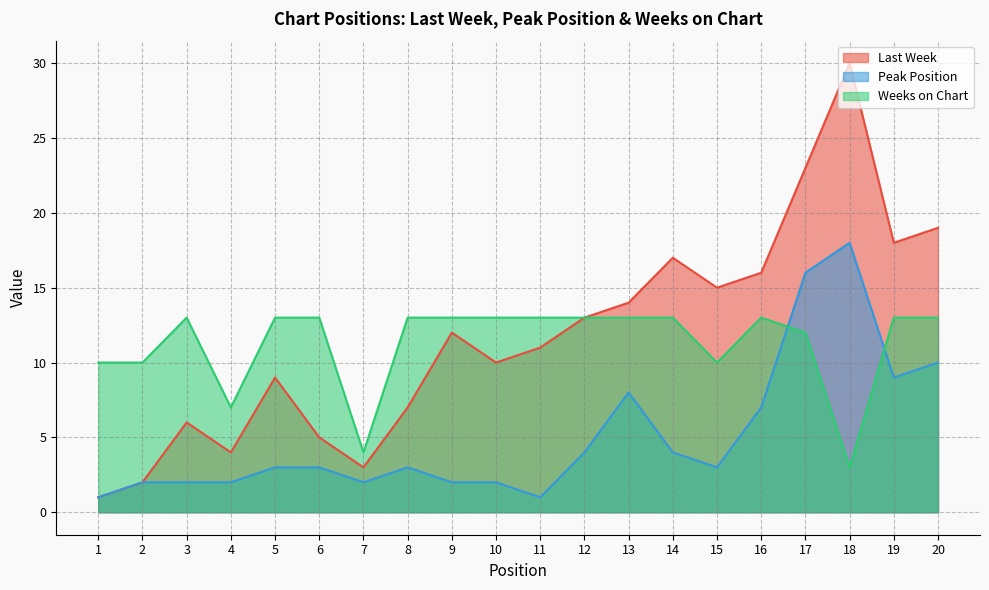

Where is Last Week nearest to the value 15?

15